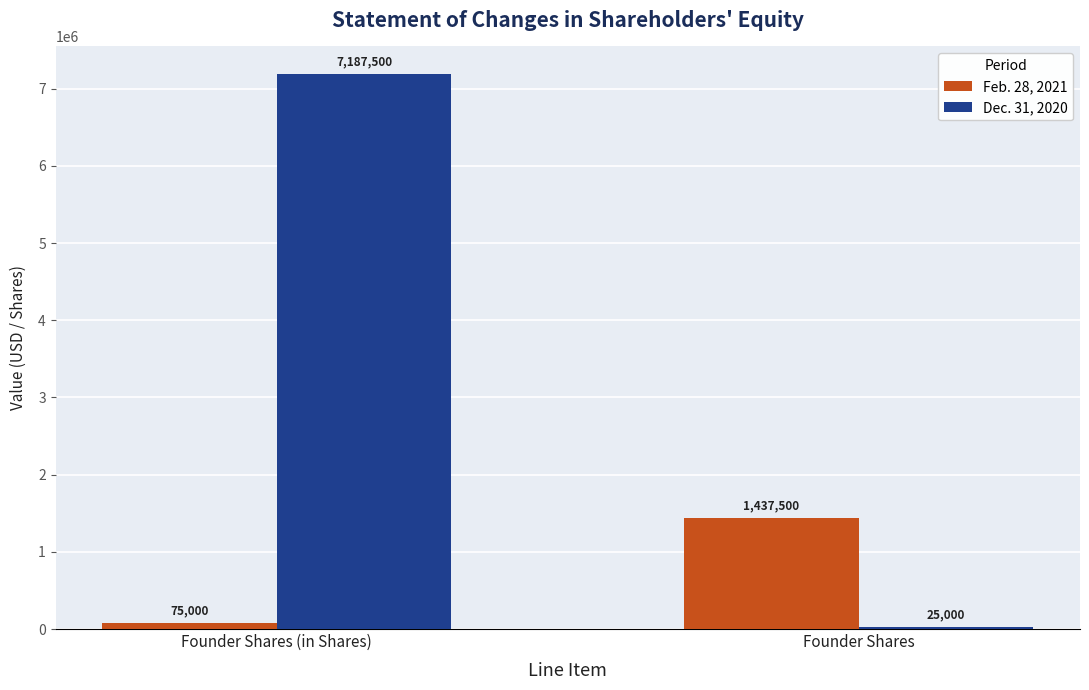

Which series has the largest total across all categories?

Dec. 31, 2020